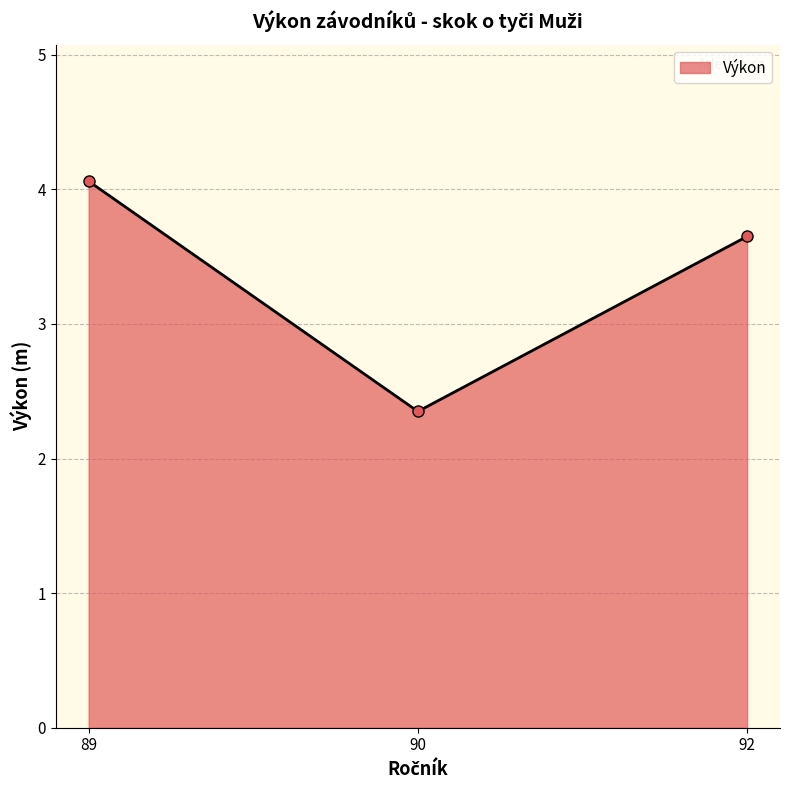

Rank the categories by value from highest to lowest.

89, 92, 90